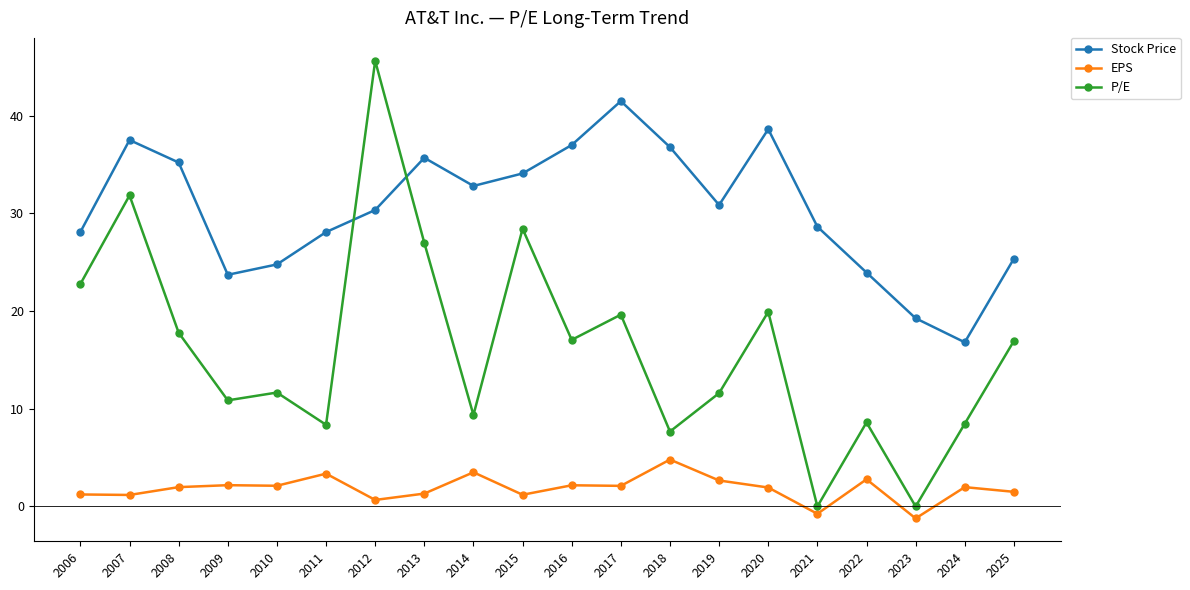

Between 2017 and 2025, which series saw the biggest shift?

Stock Price